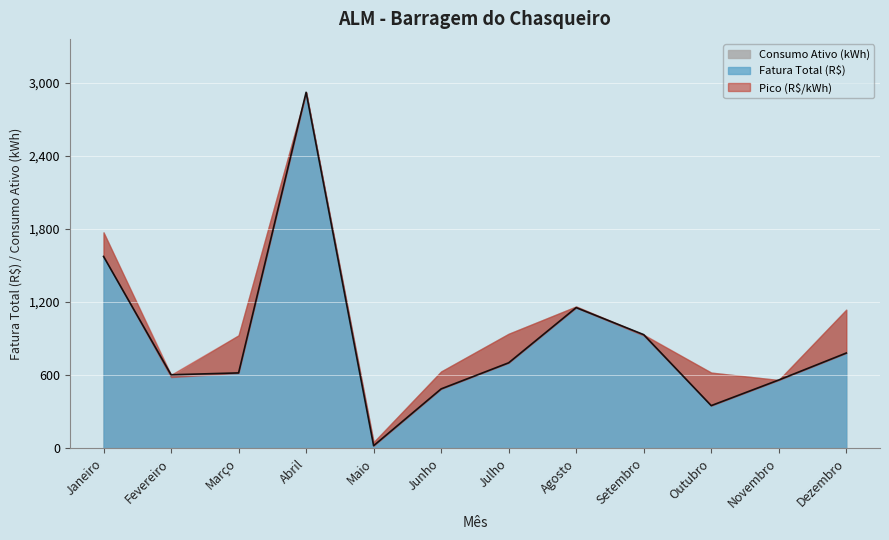

What is the approximate value at Agosto?

1154.2